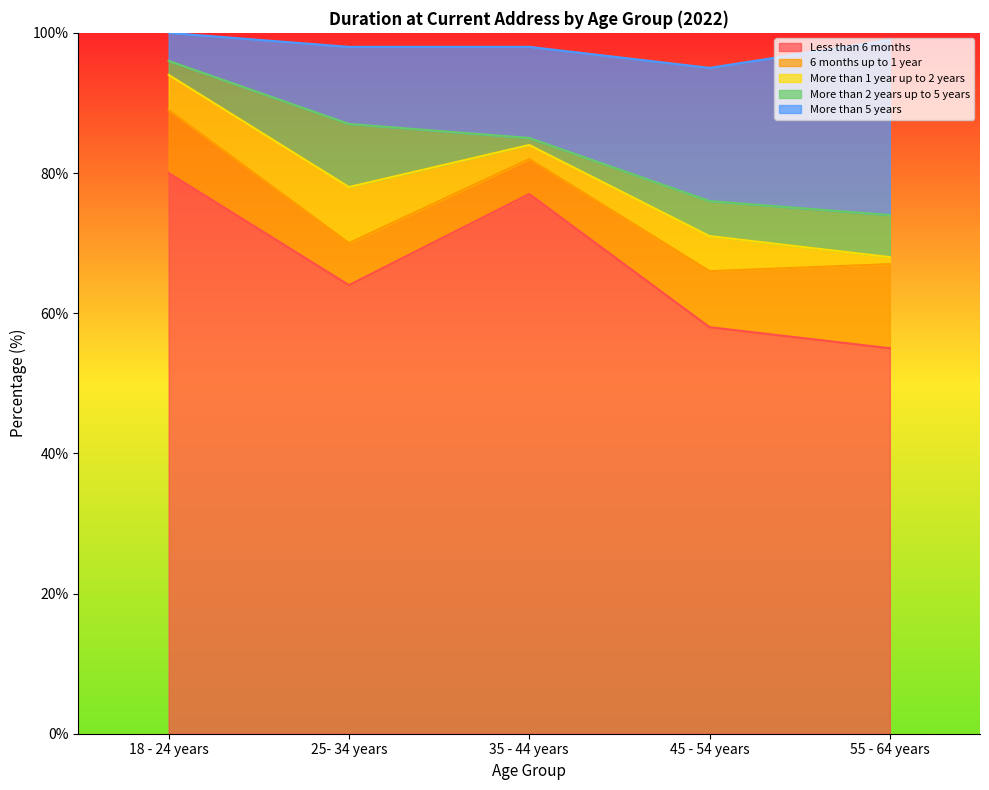

In More than 2 years up to 5 years, how many points are lower than both neighbors (excluding endpoints)?

1